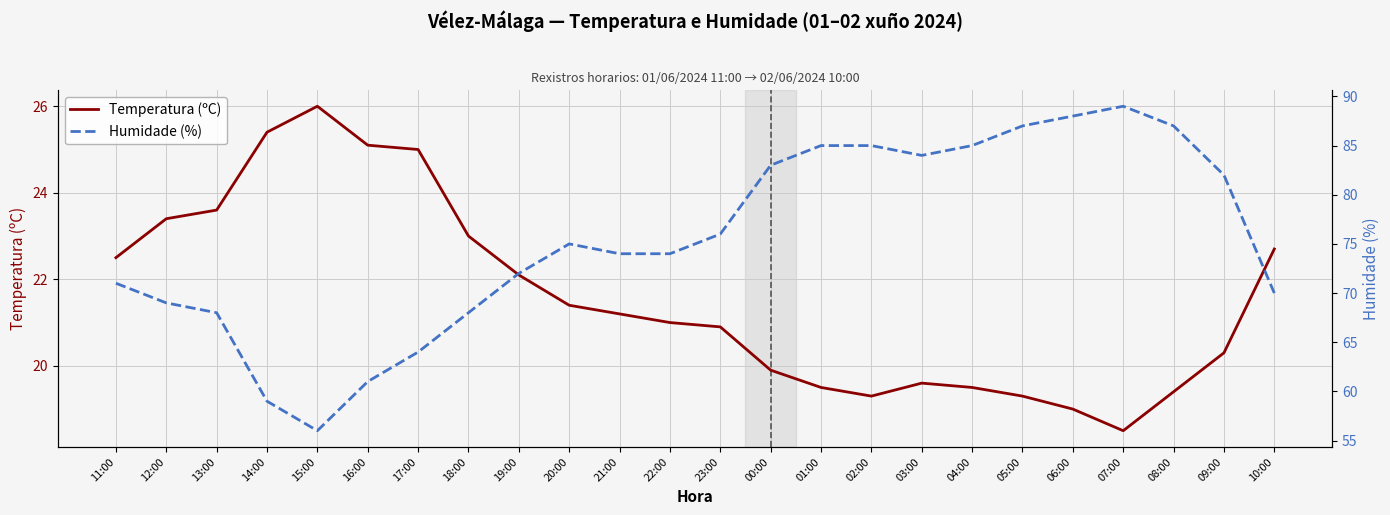

What is the value of the Humidade (%) point at the 7th from the left?

64.0